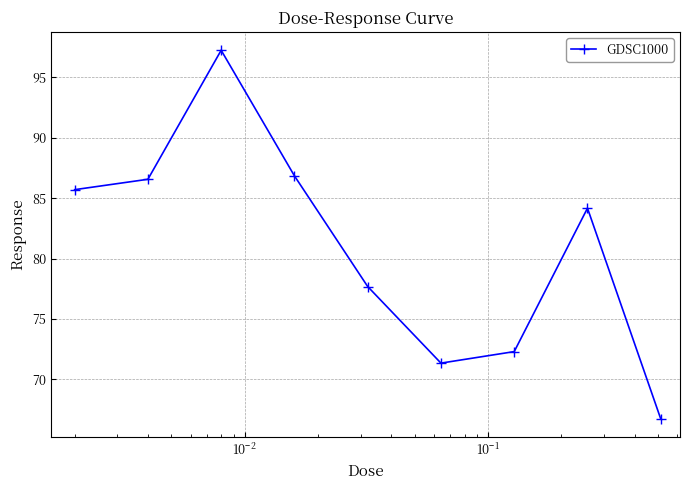

True or false: the data has more than 1 interior local peaks.

True